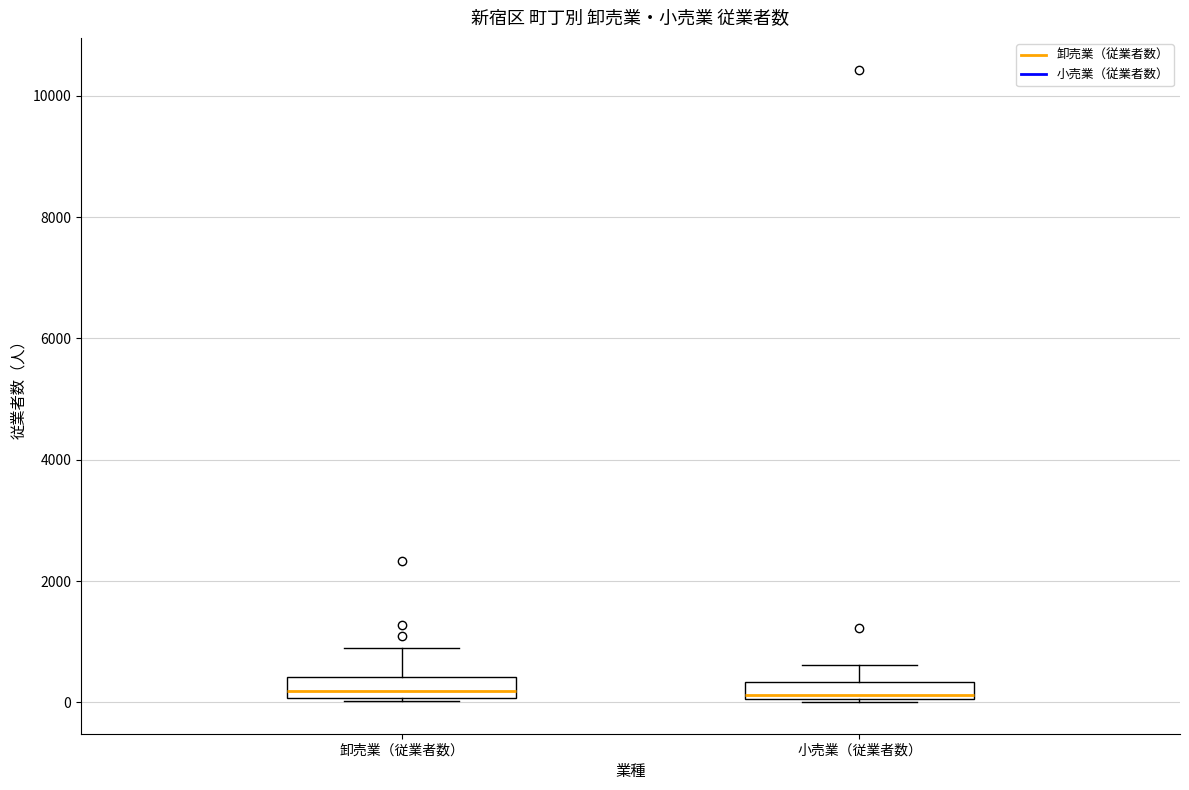

Where does the median line of the box for 卸売業（従業者数） sit on the y-axis? The values are not printed on the chart, so give them approximately, as read against the axis.

200